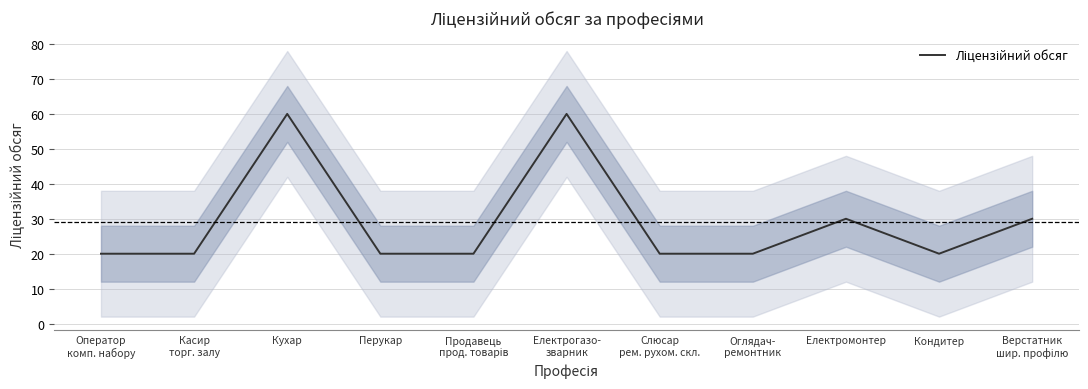

How many points are lower than both their immediate neighbors (excluding endpoints)?

1